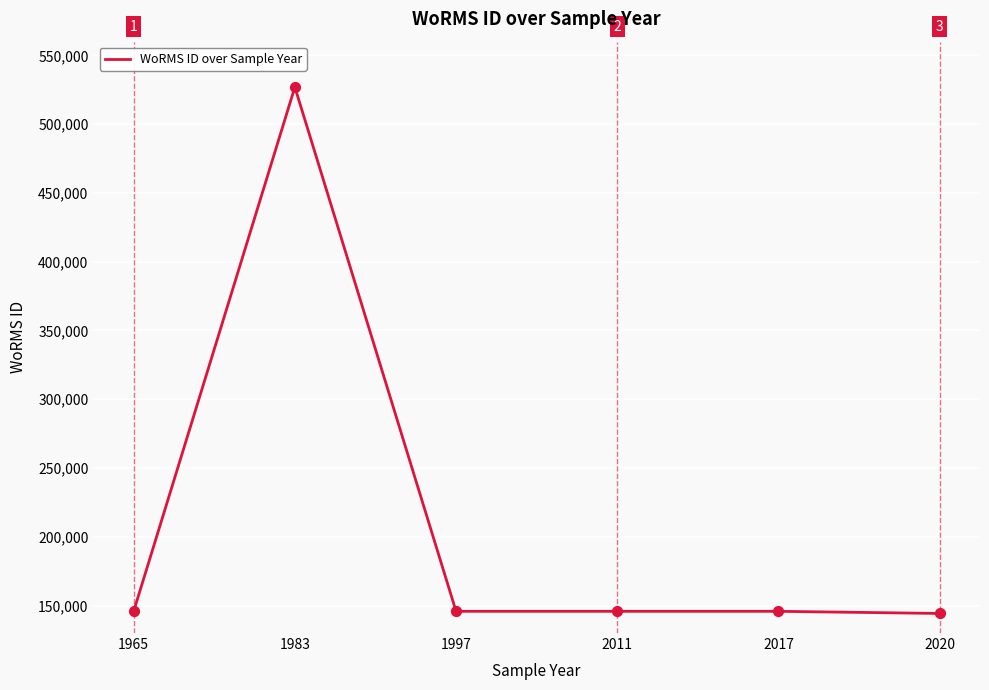

Approximately how many times larger is the value at 1983 compared to 2017?

3.6